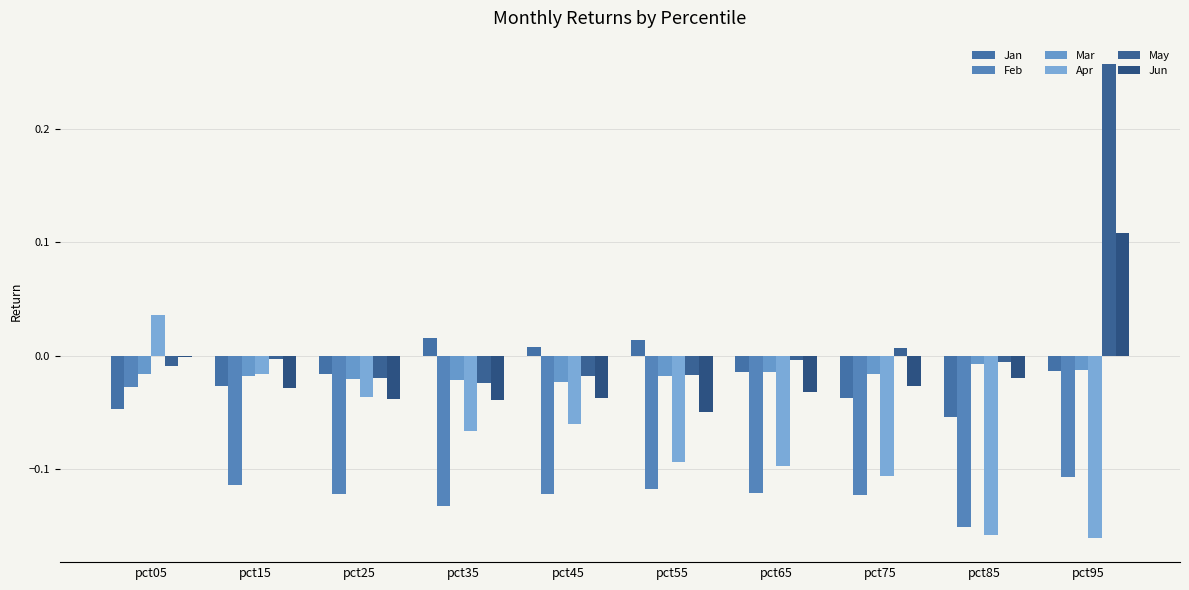

Are the bars horizontal?

No